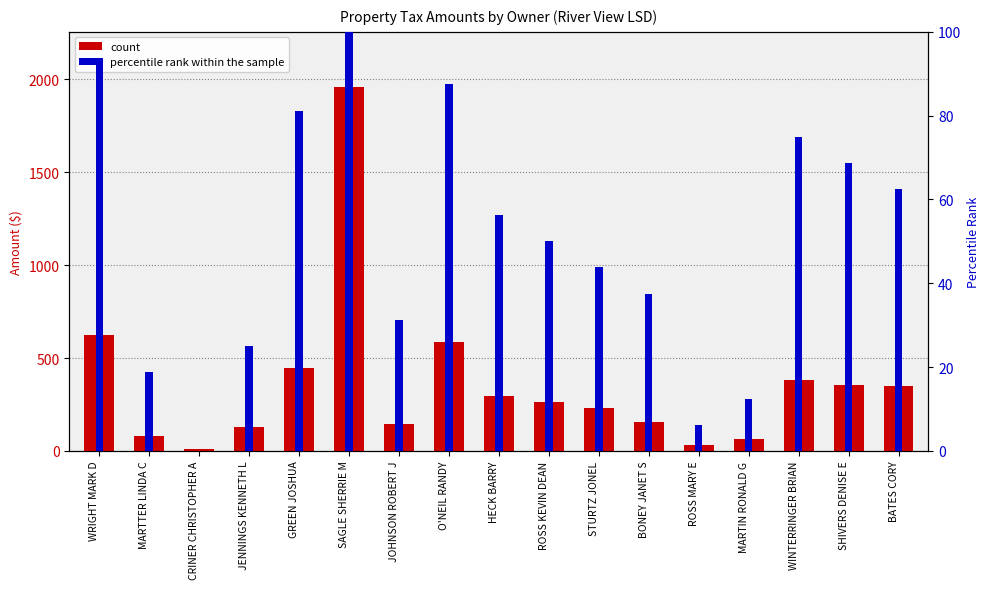

What are all the series names shown in the legend?

count, percentile rank within the sample